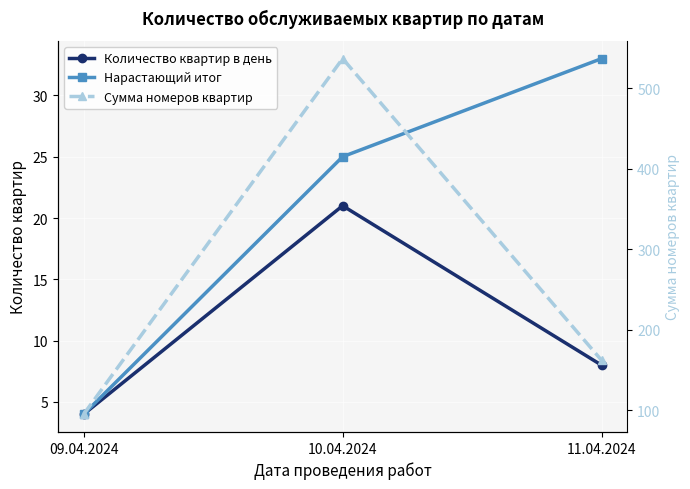

At which category is the sum across all series the highest?

10.04.2024